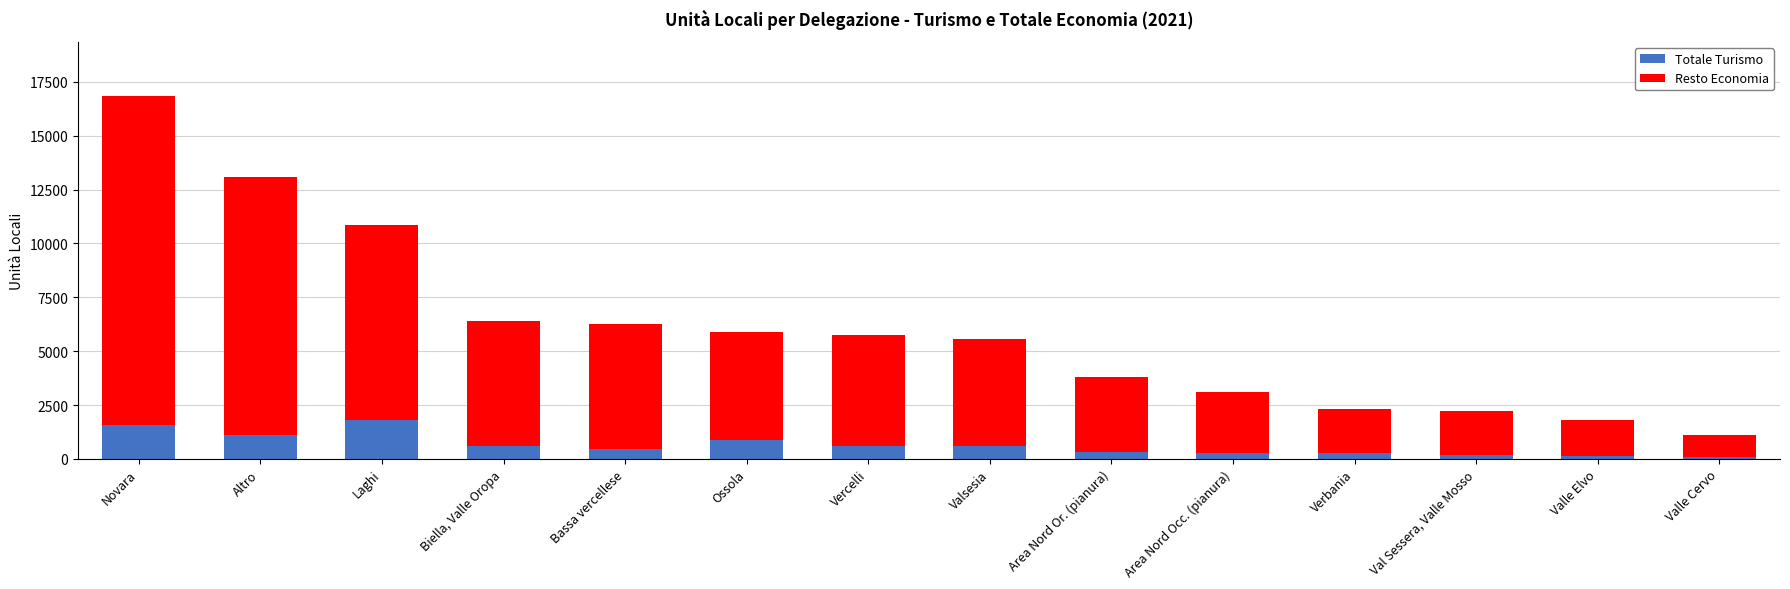

At which category is the sum across all series the highest?

Novara